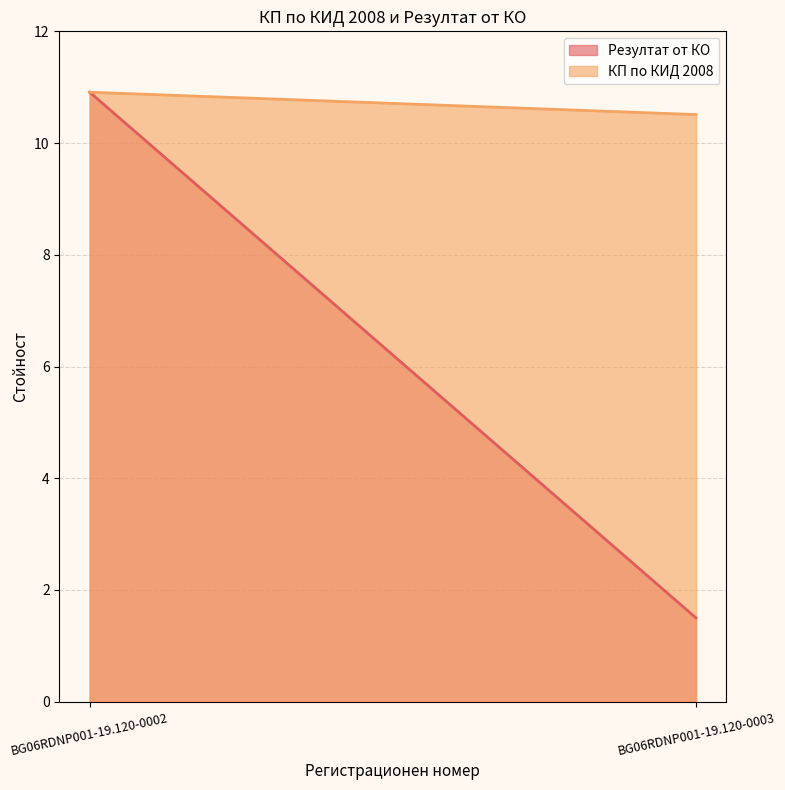

The Резултат от КО series shows 0.7 at BG06RDNP001-19.120-0003. True or false?

False